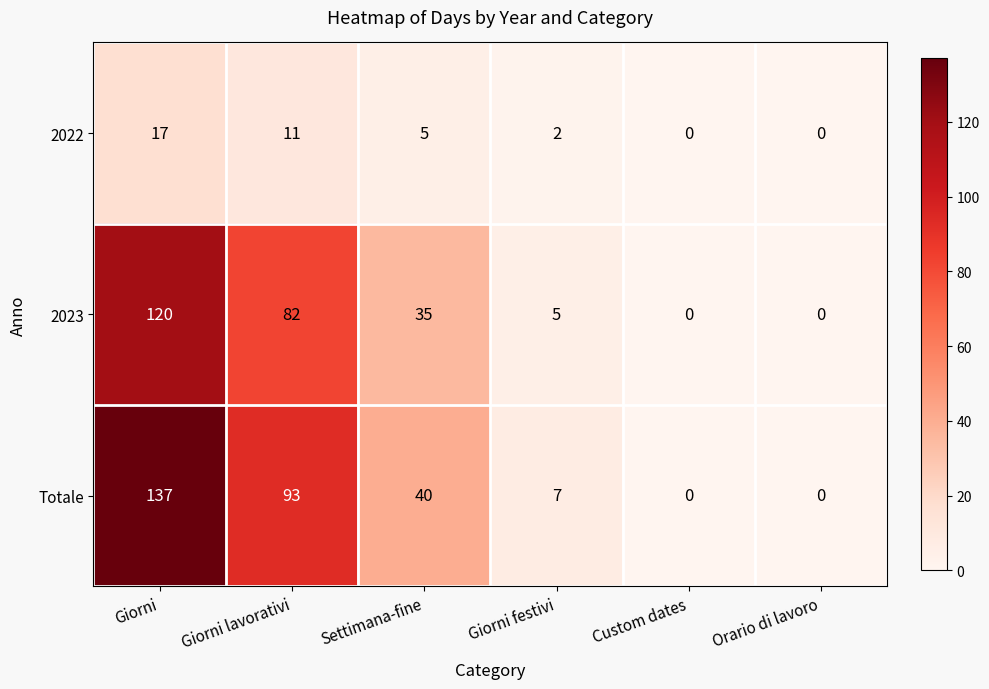

The value of 2022 at Giorni festivi is 3. True or false?

False